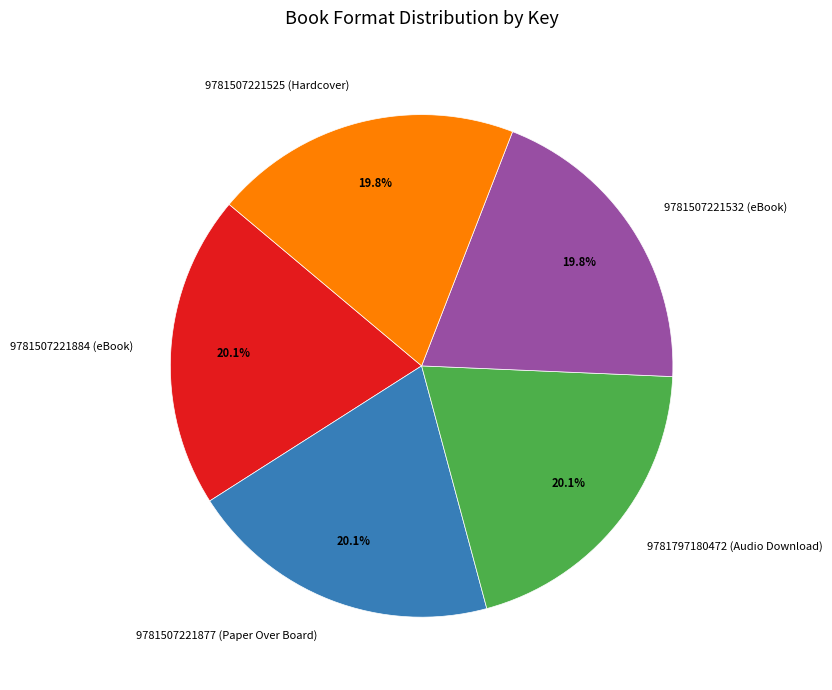

True or false: 9781507221525 (Hardcover) accounts for 34% of the total.

False